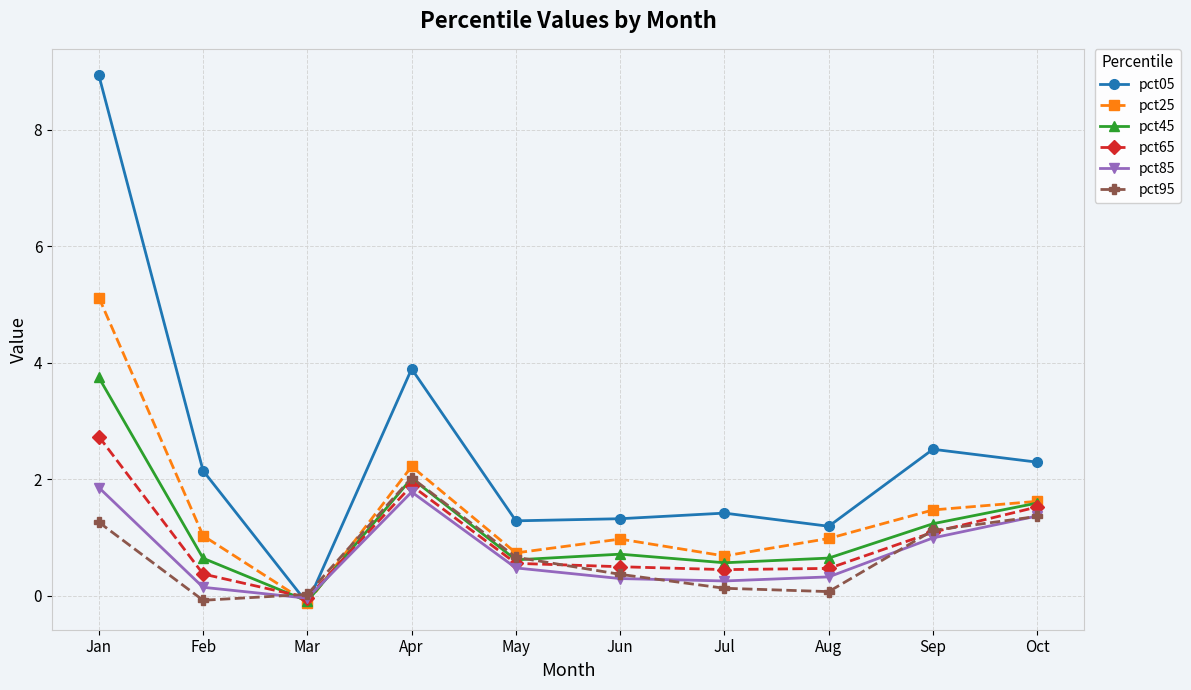

How many values in pct45 are below zero?

1